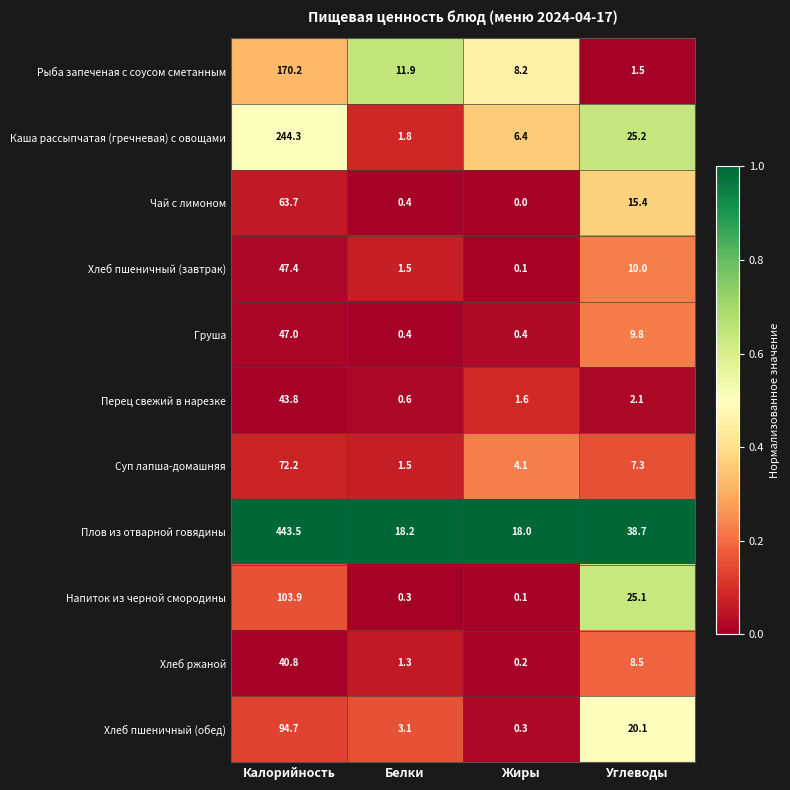

List the series in order of their peak value, highest first.

Плов из отварной говядины, Каша рассыпчатая (гречневая) с овощами, Рыба запеченая с соусом сметанным, Напиток из черной смородины, Хлеб пшеничный (обед), Суп лапша-домашняя, Чай с лимоном, Хлеб пшеничный (завтрак), Груша, Перец свежий в нарезке, Хлеб ржаной